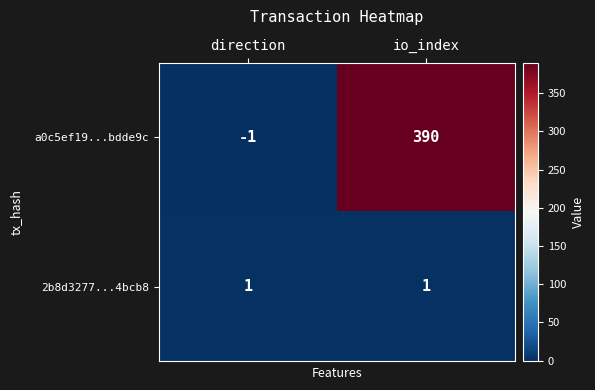

Is it true that 2b8d3277...4bcb8 equals 1 at direction?

True